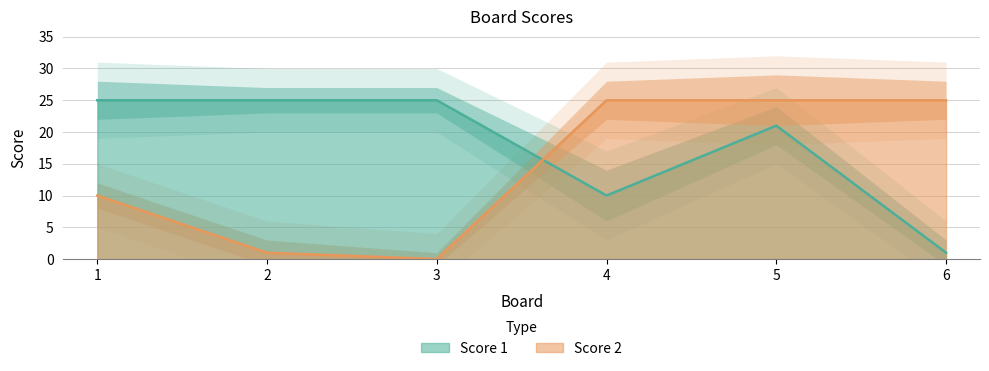

Where do Score 2 and Score 1 first cross each other?

3 and 4